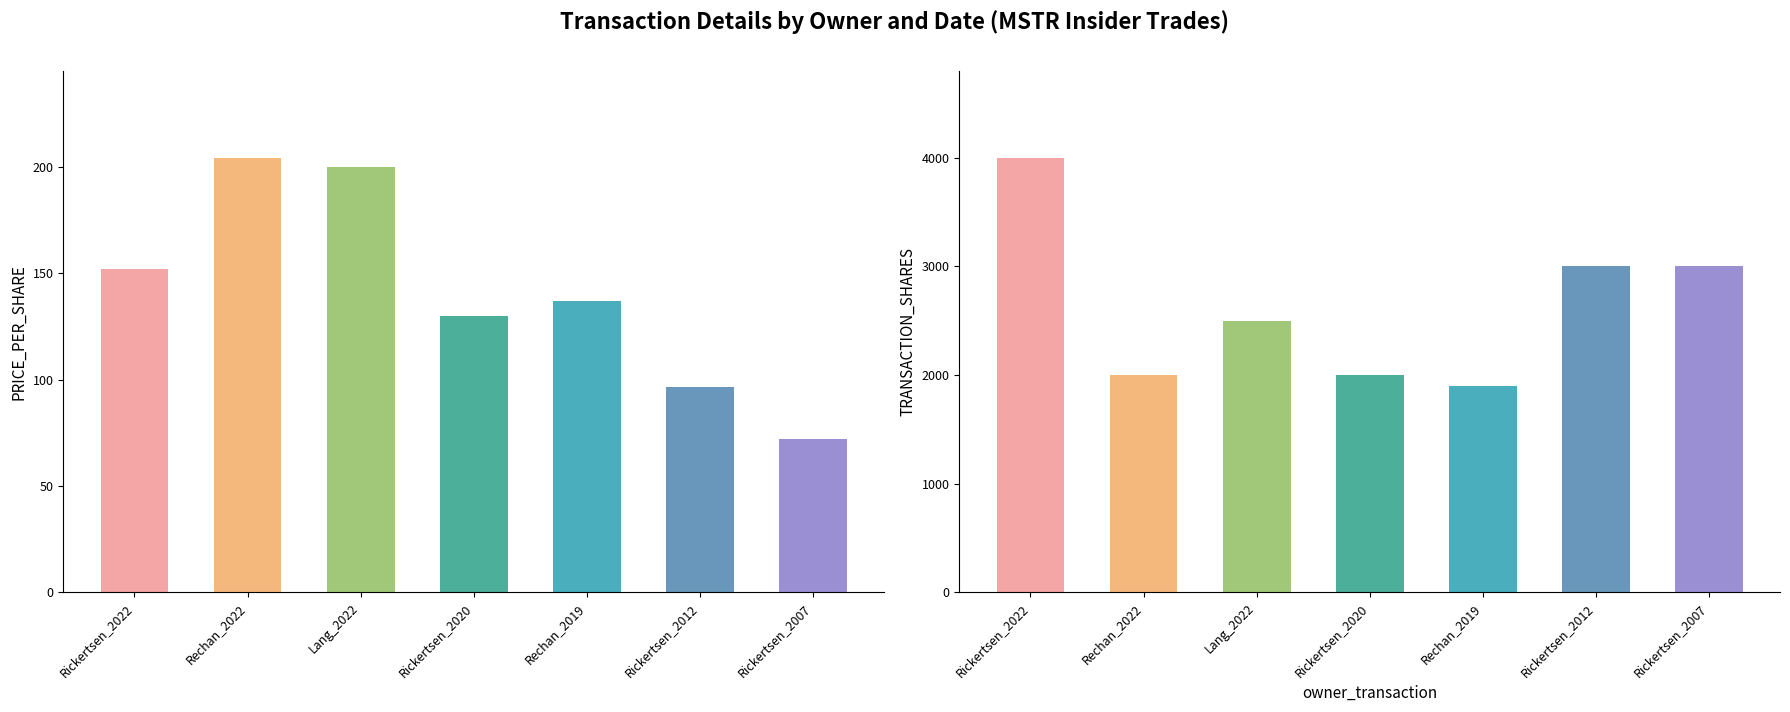

What is the value of the transactionShares bar at the 1st from the left?

4000.0